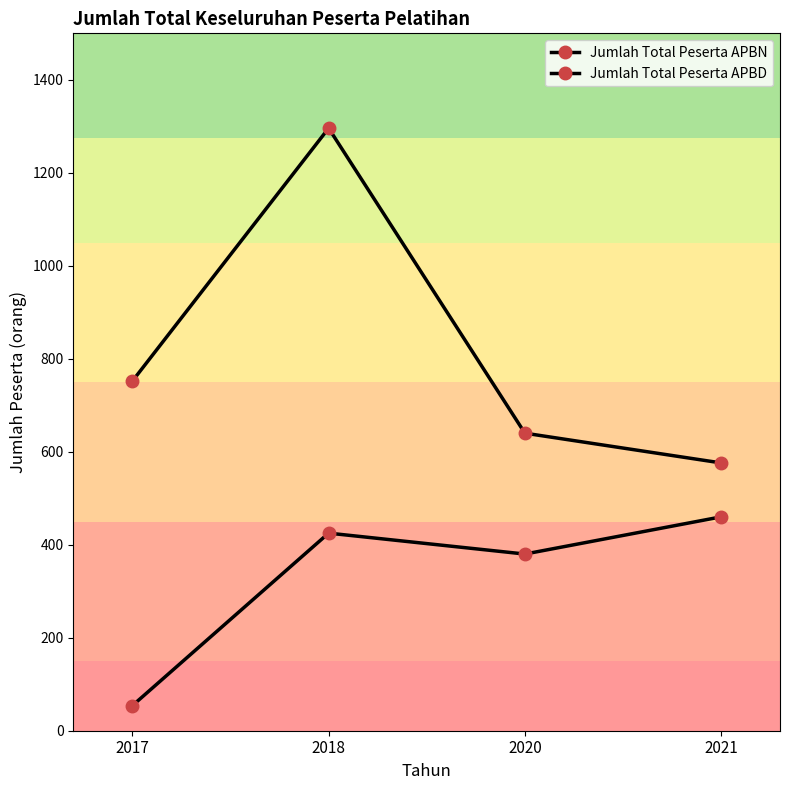

At how many categories does at least one series exceed 425?

4